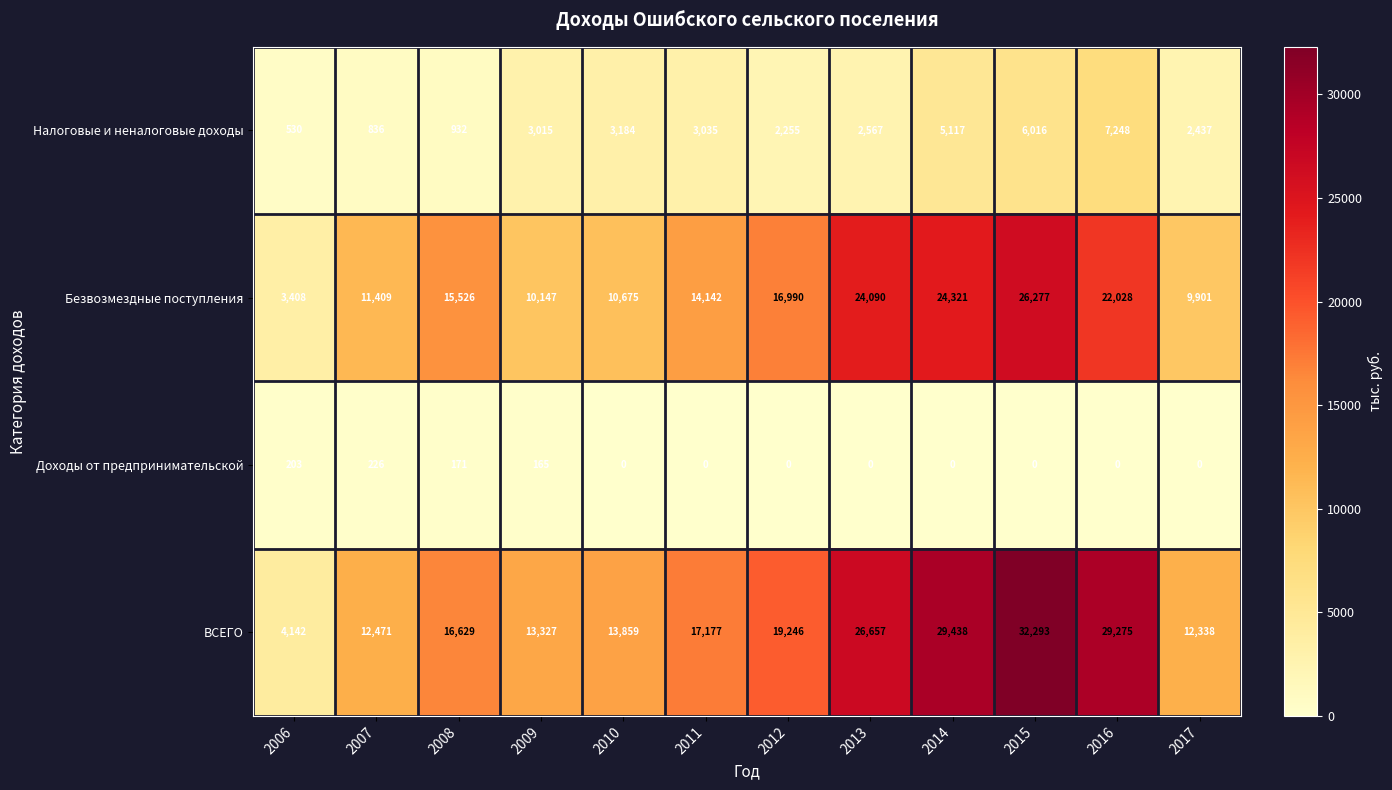

Which series has the widest spread of values?

ВСЕГО